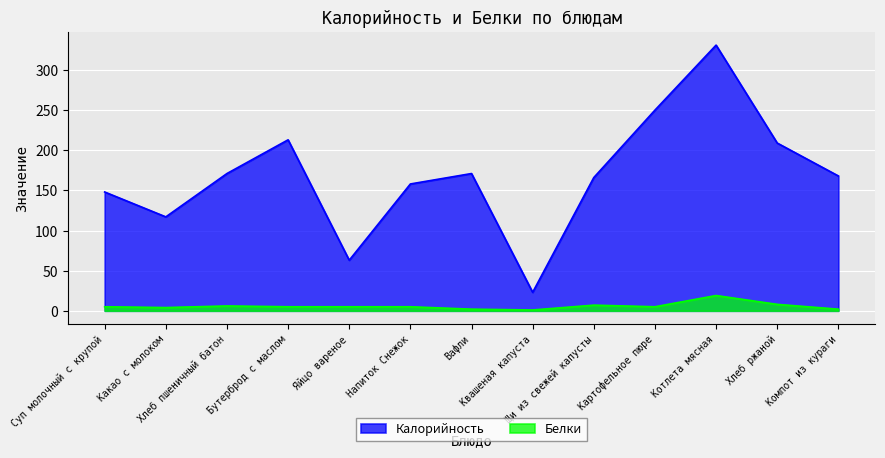

At which category does Белки reach its first local valley?

Какао с молоком